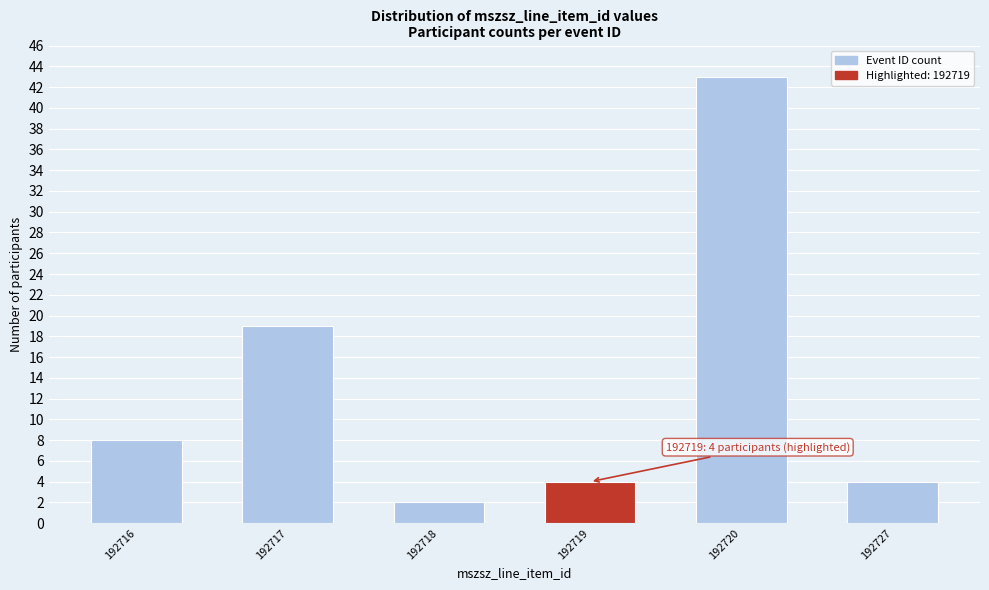

Reading left to right, transcribe all the data shown in this chart.

192716=8	192717=19	192718=2	192719=4	192720=43	192727=4